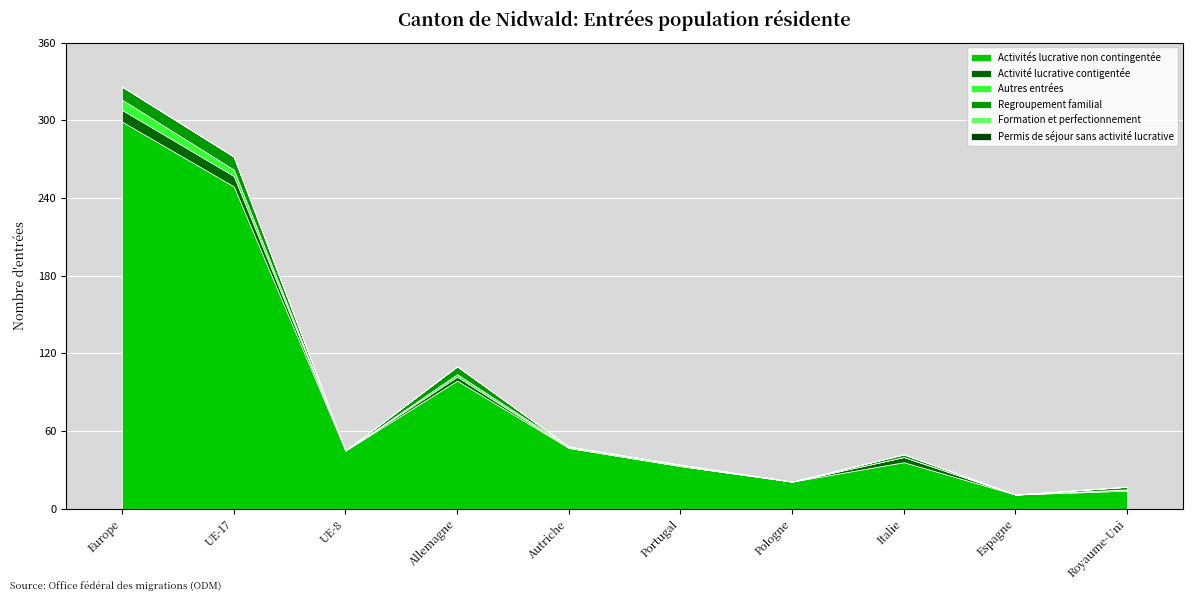

What is the total value across all series at Portugal?

34